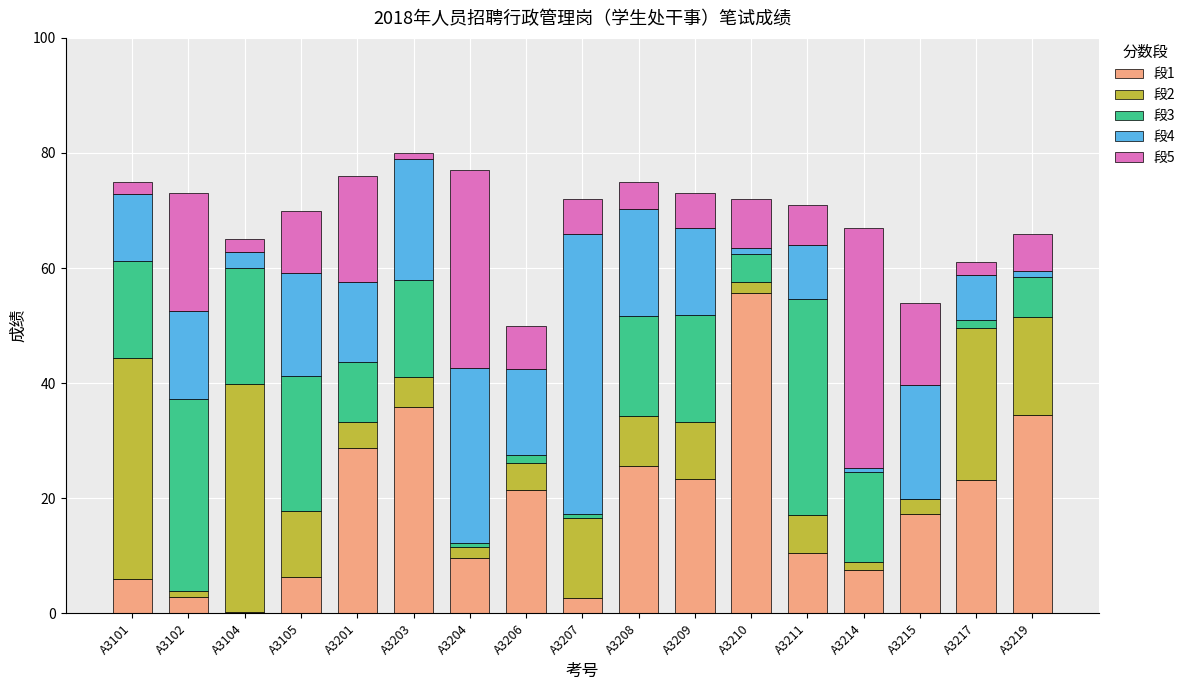

How many categories are shown in the chart?

17